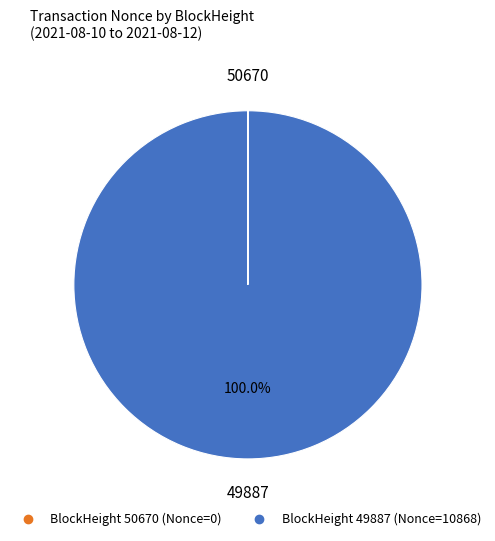

Is there a majority slice in this chart?

Yes